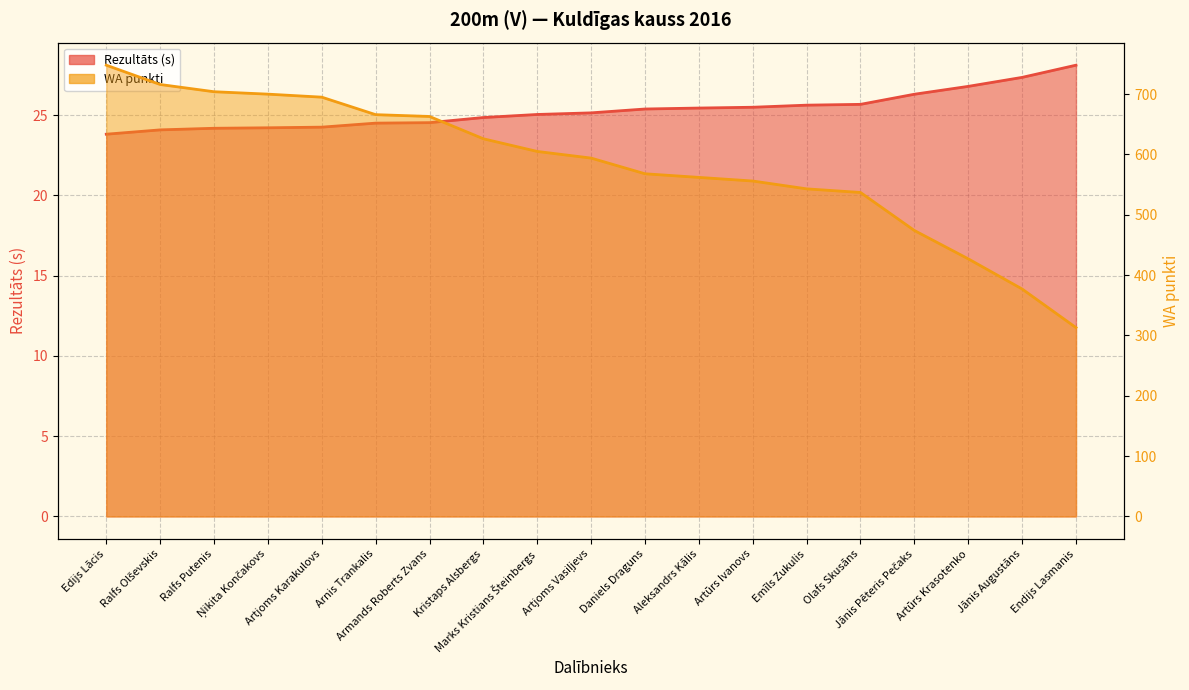

The value of Rezultāts at Aleksandrs Kālis is 33.3. True or false?

False